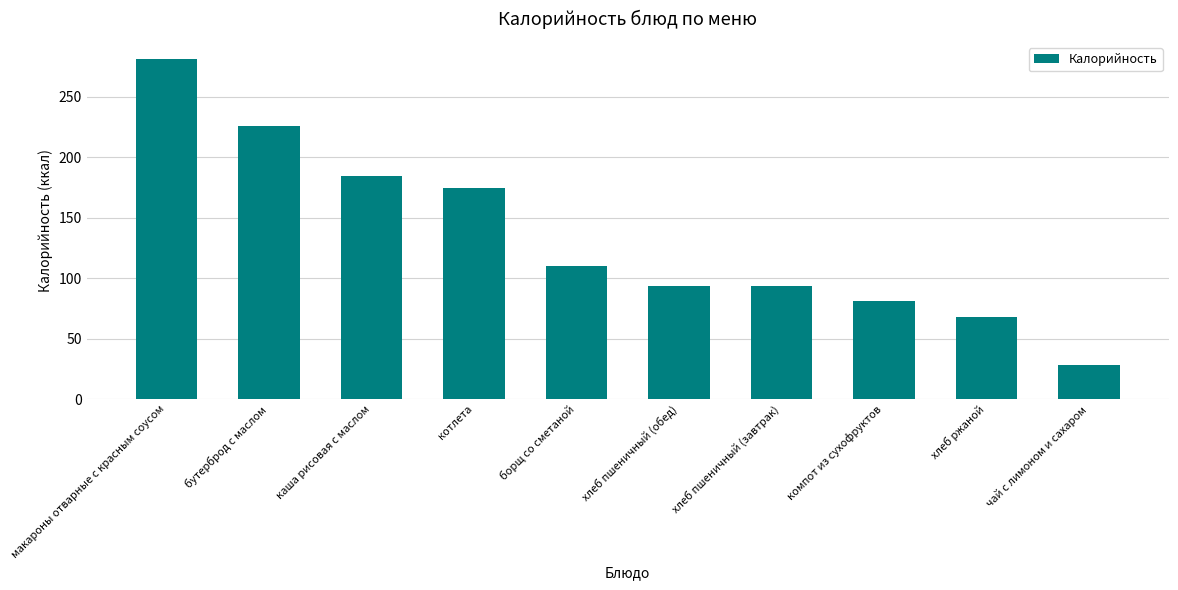

What is the difference between the maximum and second lowest values?

213.2